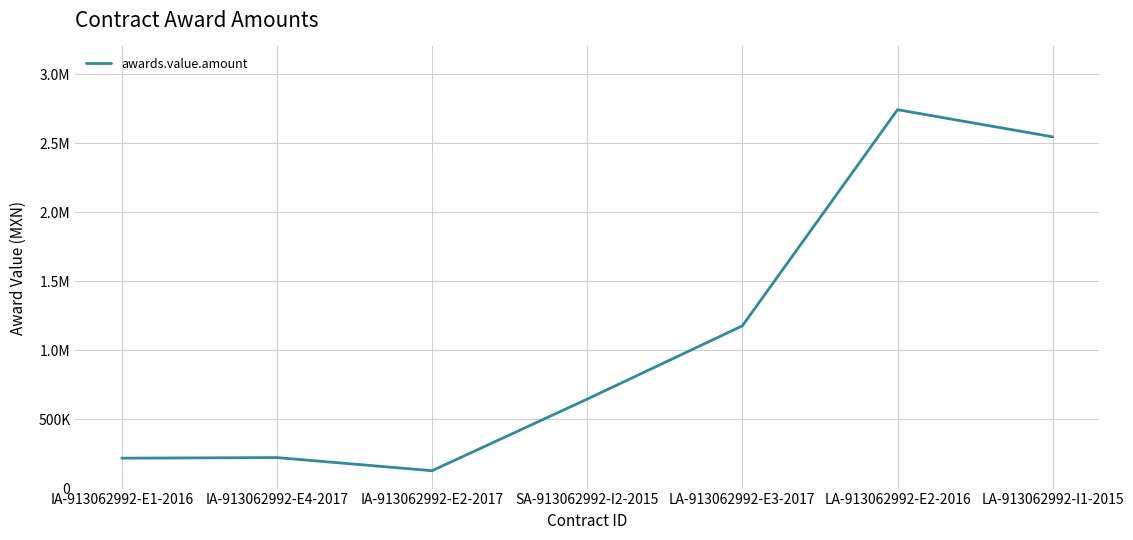

Approximately how many times larger is the value at IA-913062992-E2-2017 compared to SA-913062992-I2-2015?

0.2